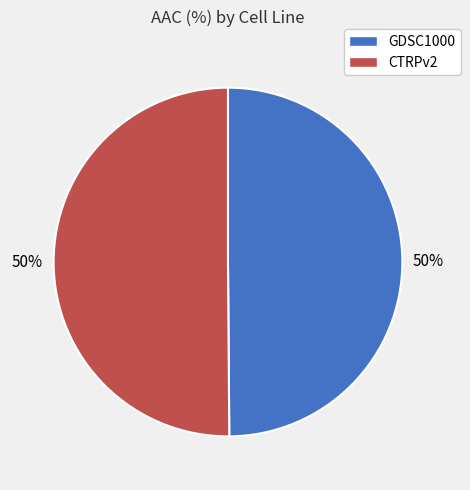

To the nearest percent, what portion does GDSC1000 represent?

50%